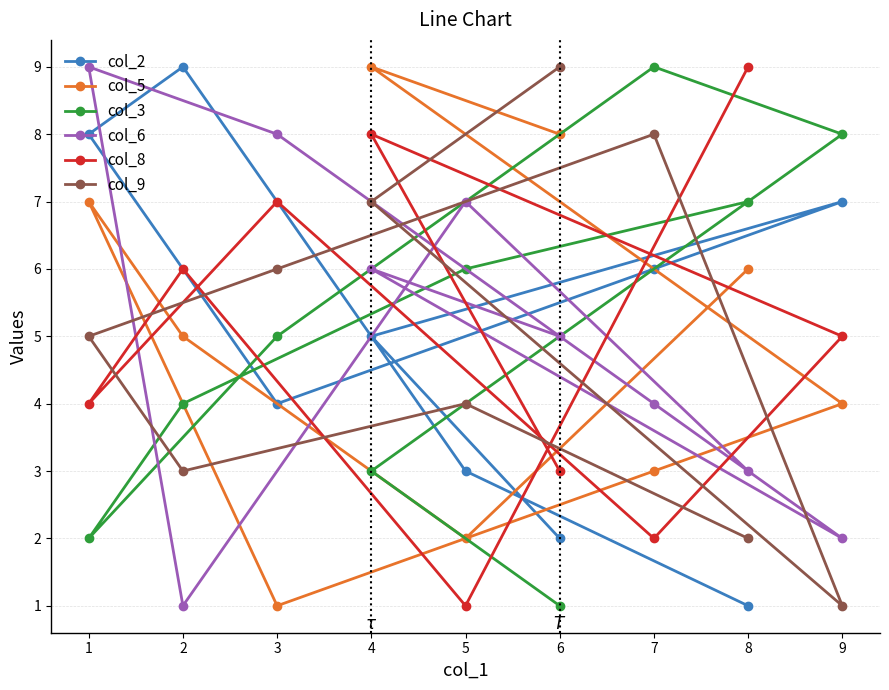

True or false: col_5 has more than 0 points higher than both neighbors.

True